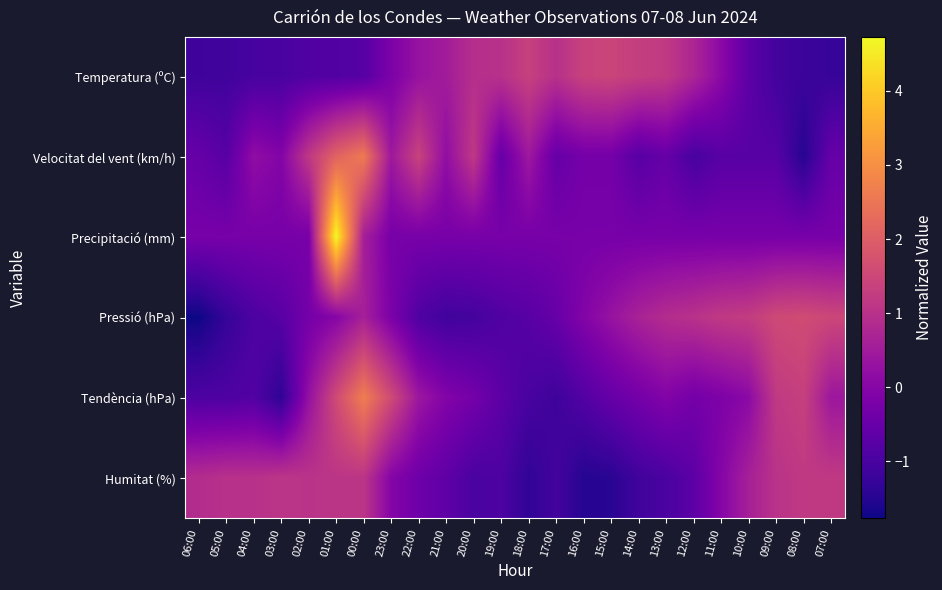

Between 21:00 and 18:00, which is larger?

18:00